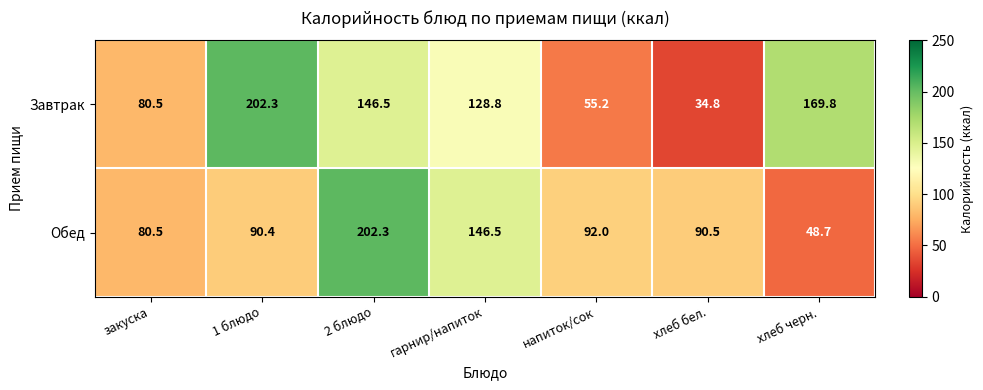

What is the average value of the Обед series?

107.3